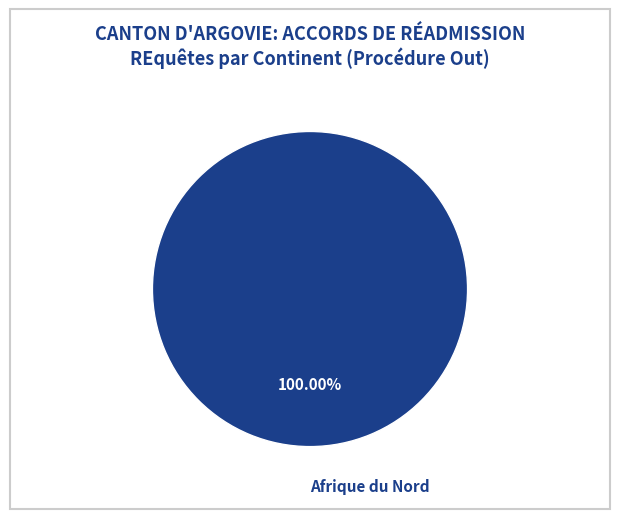

Rank the categories by value from highest to lowest.

Afrique du Nord